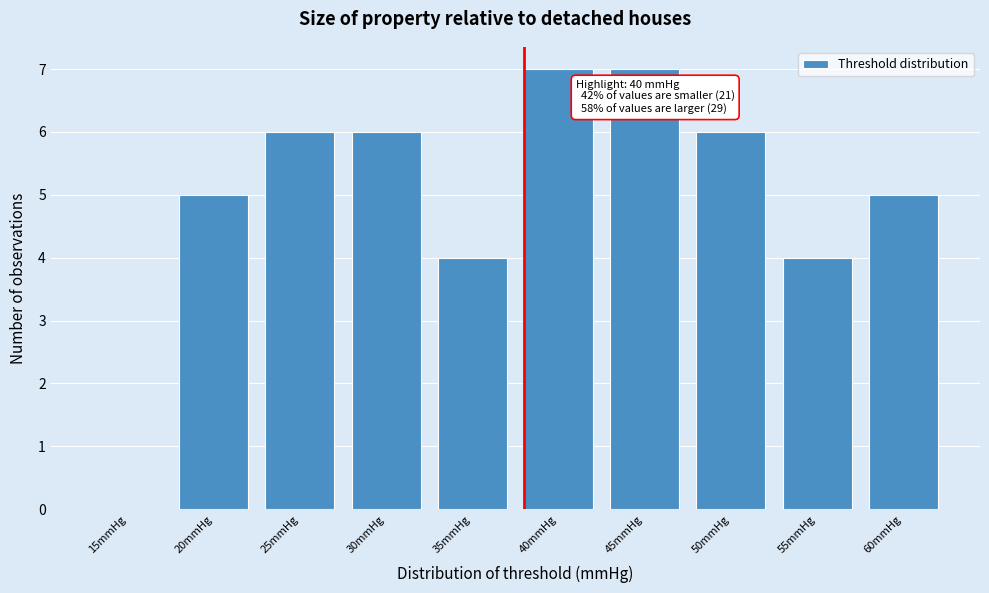

Reading left to right, extract all data points from this chart.

15mmHg=0	20mmHg=5	25mmHg=6	30mmHg=6	35mmHg=4	40mmHg=7	45mmHg=7	50mmHg=6	55mmHg=4	60mmHg=5